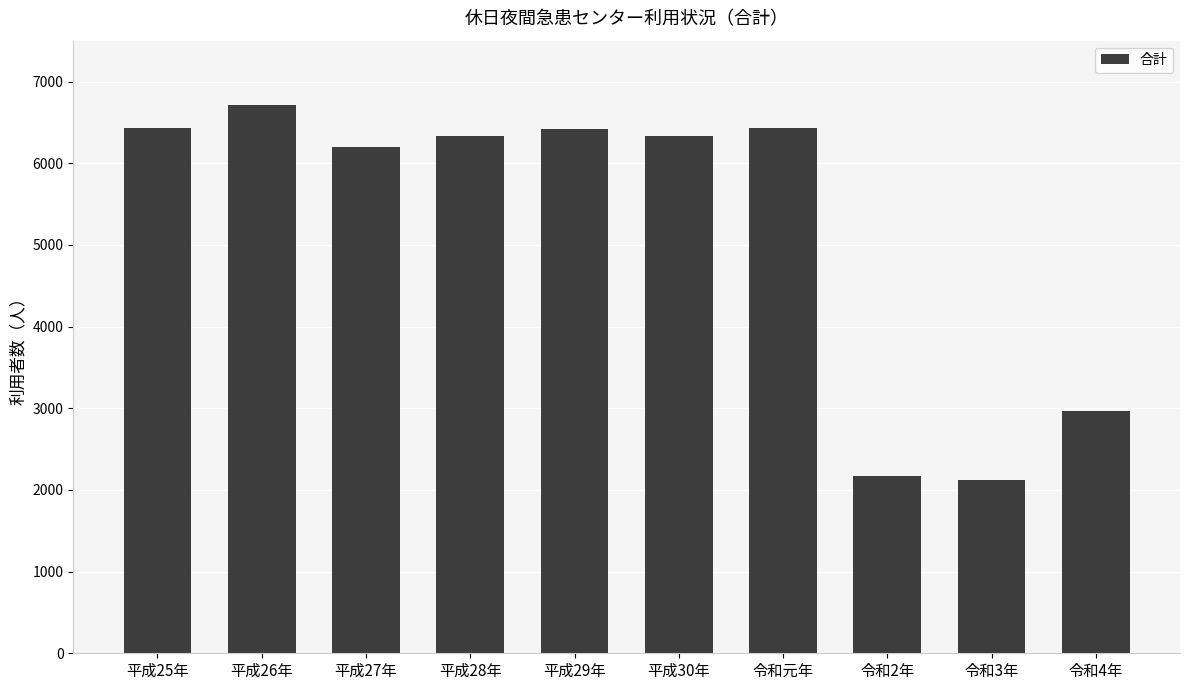

What is the change in value from 令和元年 to 令和4年?

-3459